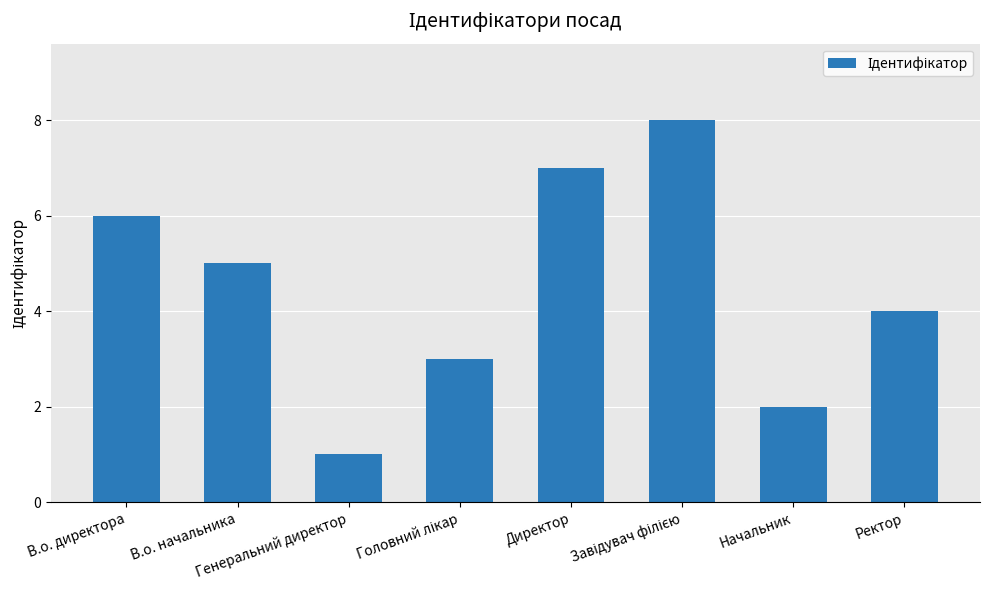

Which has a higher value, Директор or Ректор?

Директор